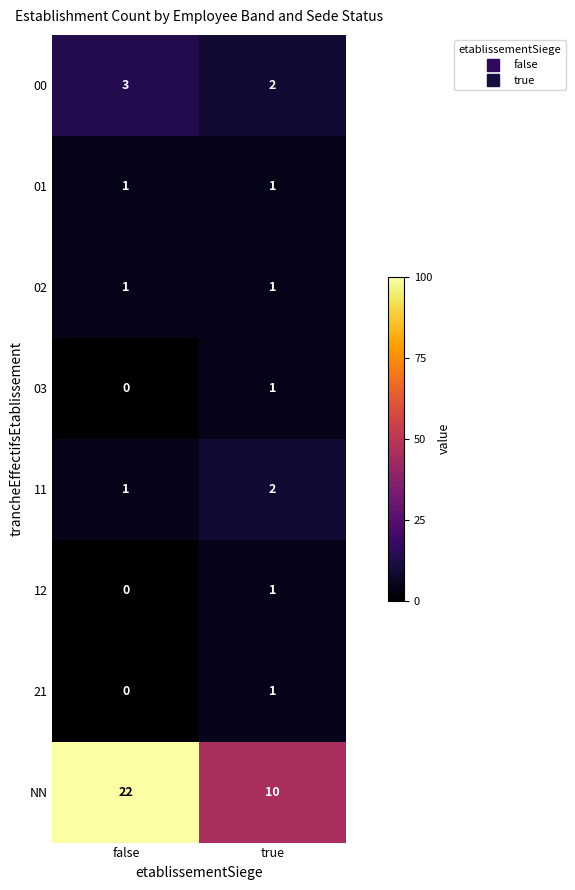

The value of 12 at false is 0. True or false?

True